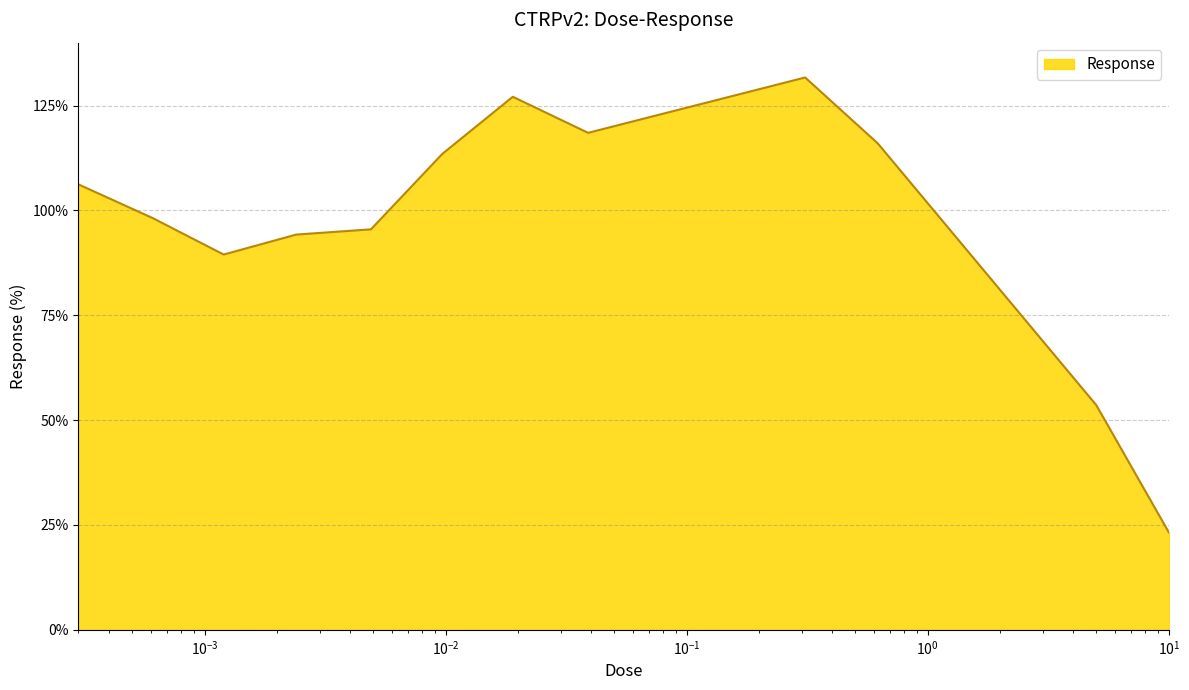

What is the minimum value shown in the chart?

23.2